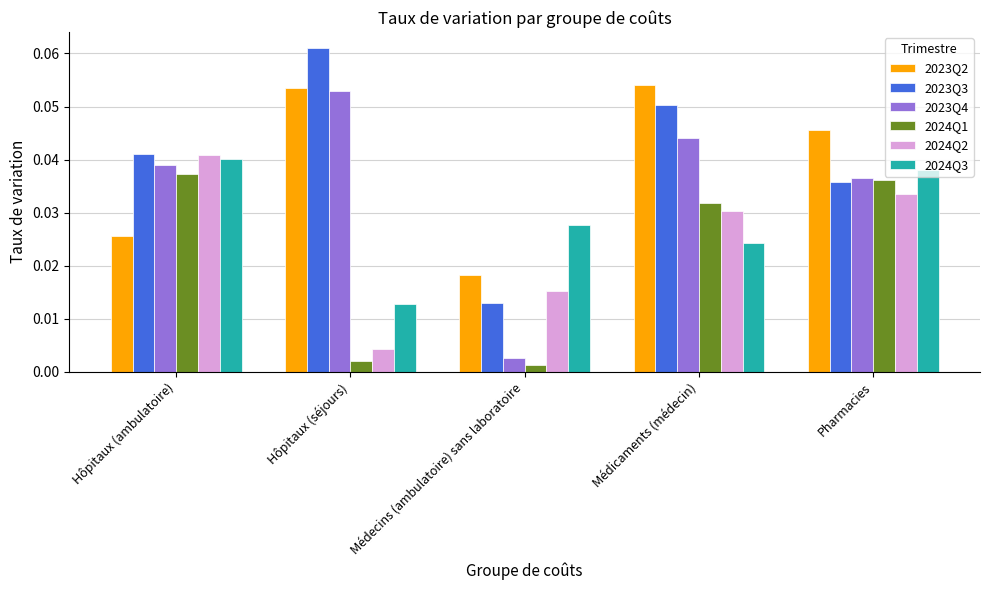

True or false: 2023Q2 has a value of 0.0 at Hôpitaux (séjours).

False